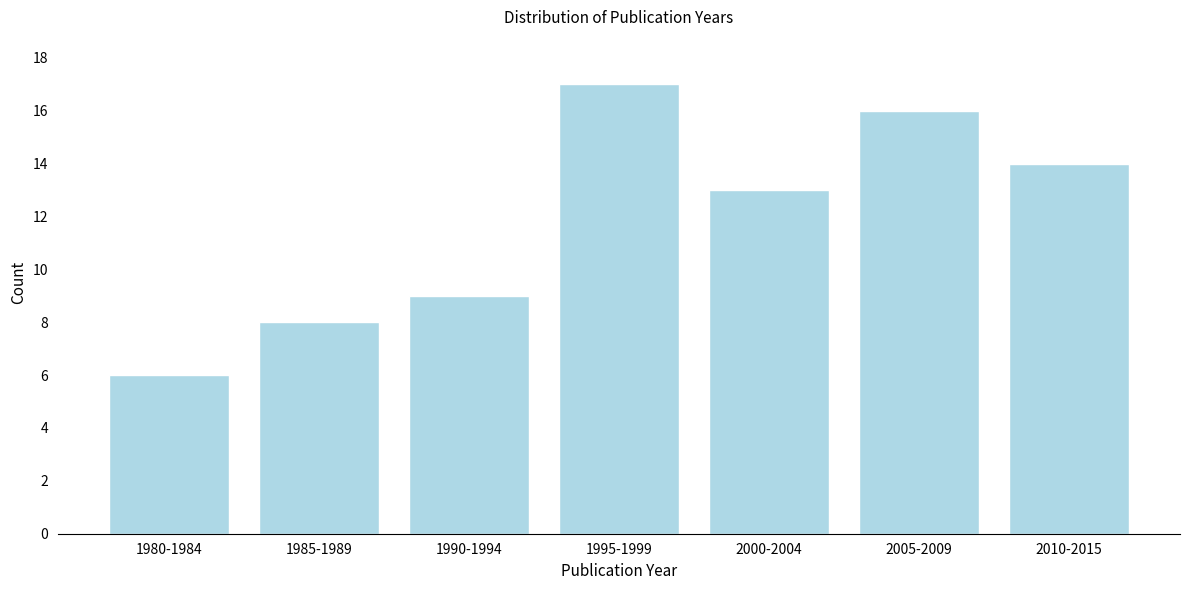

Reading left to right, extract all data points from this chart.

6	8	9	17	13	16	14